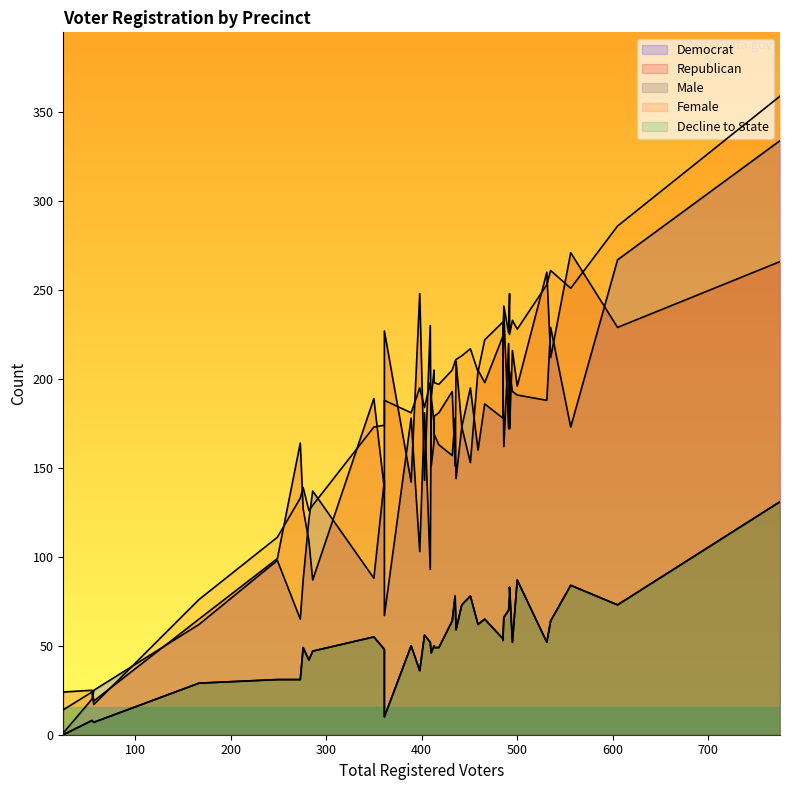

Reading right to left, list all the values displayed in this chart.

dem: 173	229	173	188	20	163	178	143	178	193	162	187	175	157	144	169	1	93	88	103	67	65	62	121	204	195	137	98	25	220	178	181	160	190	267	186	204	191	87	334
rep: 173	212	271	260	25	181	142	138	224	216	237	196	165	193	210	179	24	230	189	248	227	164	65	109	172	153	87	99	19	172	151	143	205	151	229	198	202	196	127	266
male: 73	64	84	52	8	49	50	48	54	52	66	78	50	64	59	49	0	52	55	36	10	31	29	42	83	78	47	31	7	70	78	56	62	46	73	65	53	87	49	131
female: 213	261	251	253	24	197	181	174	232	233	241	248	205	205	211	198	14	198	173	195	188	133	76	126	225	217	129	111	17	226	210	184	204	189	286	222	219	228	139	359
dcl: 73	64	84	52	8	49	50	48	54	52	66	78	50	64	59	49	0	52	55	36	10	31	29	42	83	78	47	31	7	70	78	56	62	46	73	65	53	87	49	131